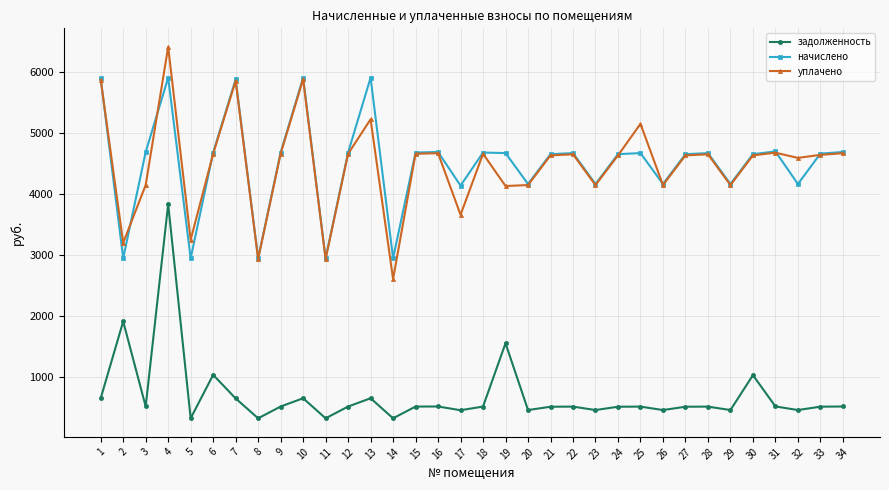

What is the minimum value for задолженность?

327.7